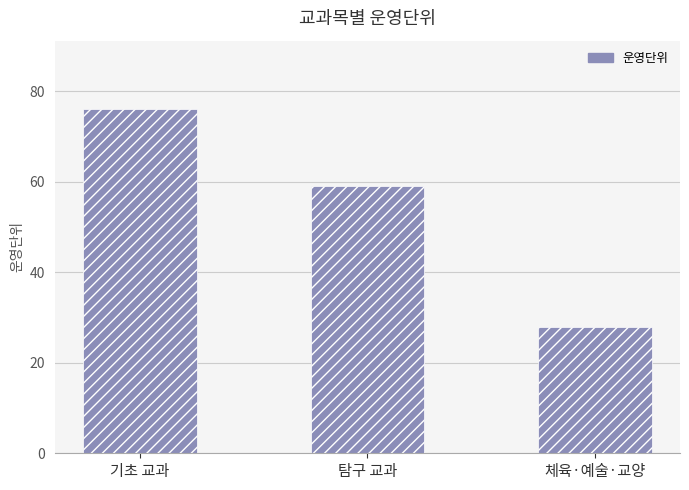

List the labels in order of value, smallest first.

체육·예술·교양, 탐구 교과, 기초 교과